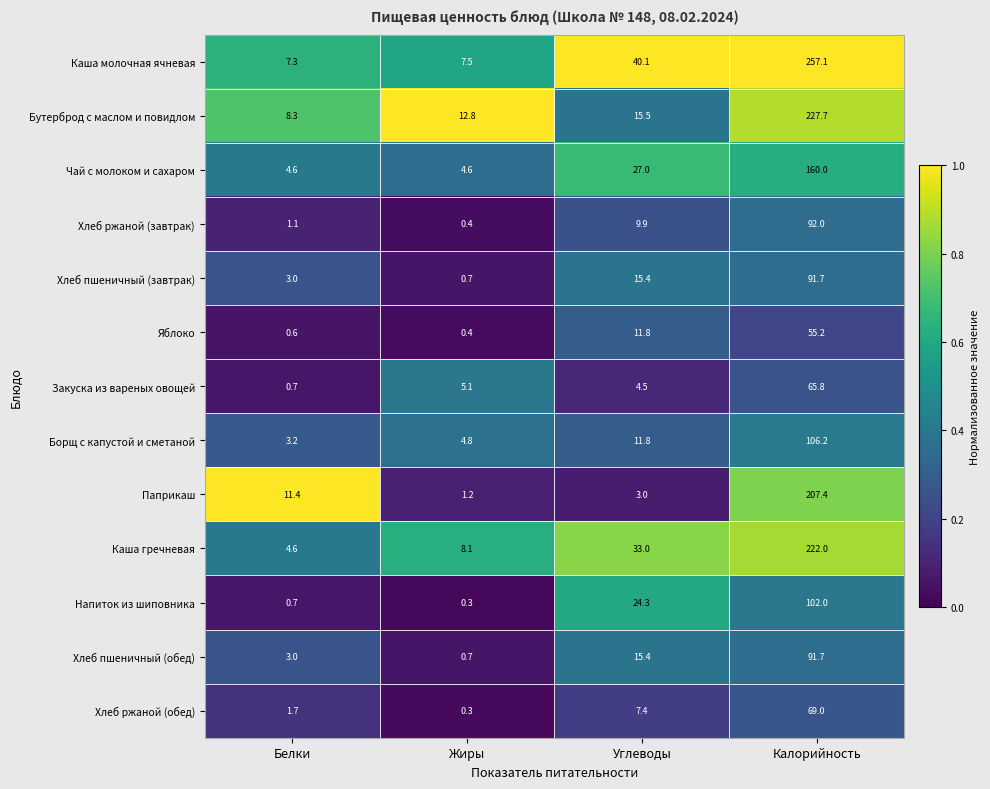

At which label is Борщ с капустой и сметаной closest to 54?

Углеводы